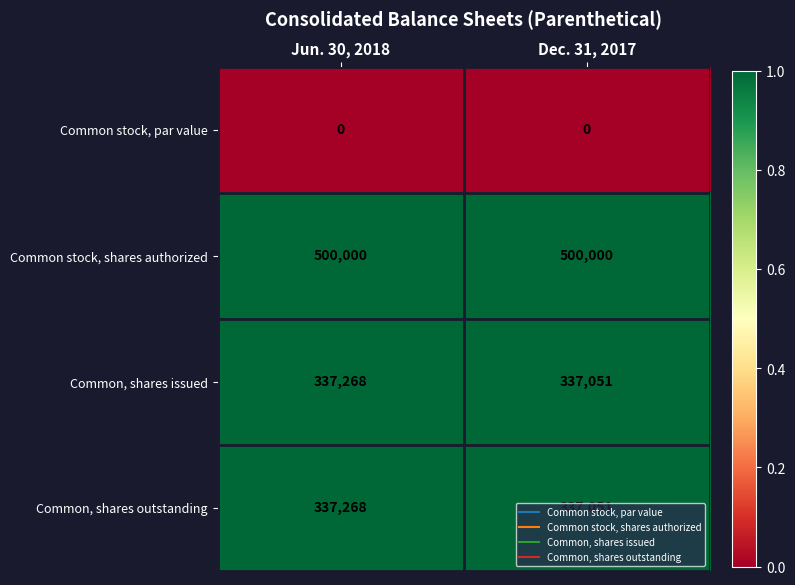

The Common stock, par value series shows 0 at Jun. 30, 2018. True or false?

True